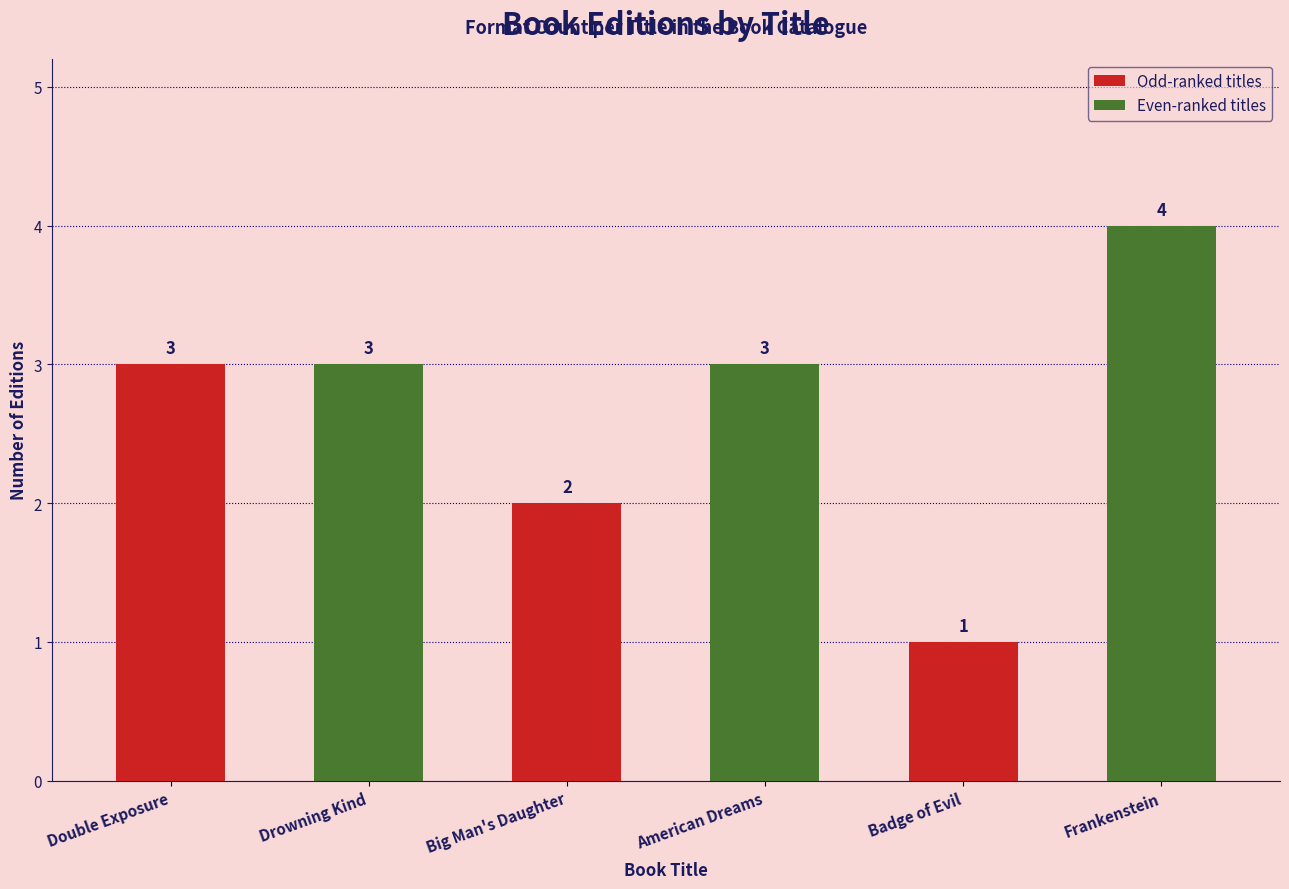

What is the label of the 6th bar from the right?

Double Exposure